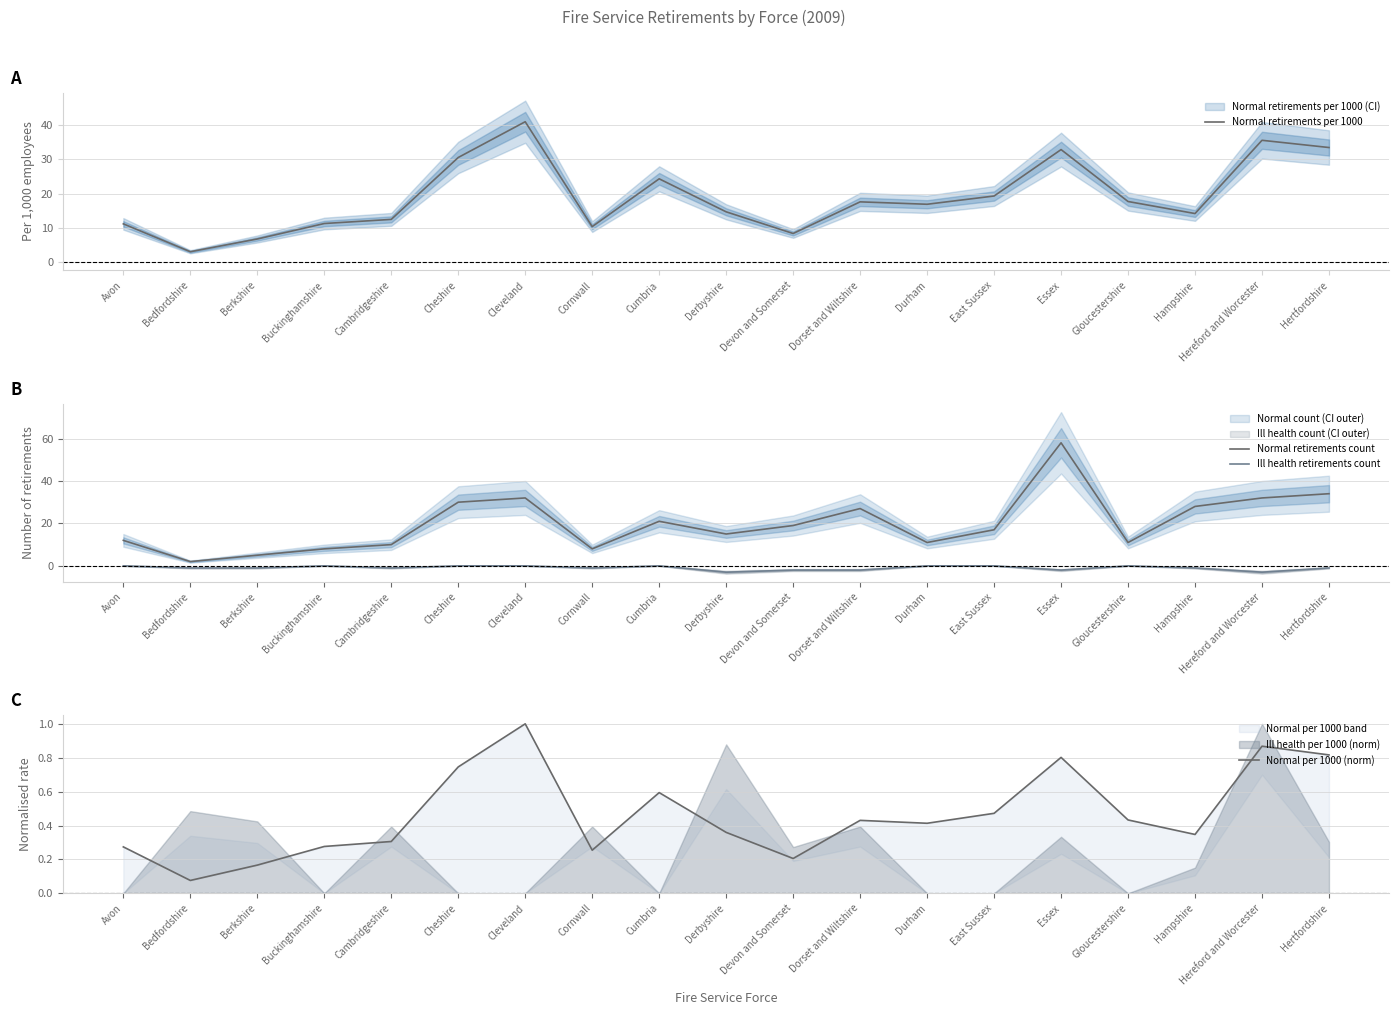

At which category does Normal per 1000 (norm) reach its first local peak?

Cleveland